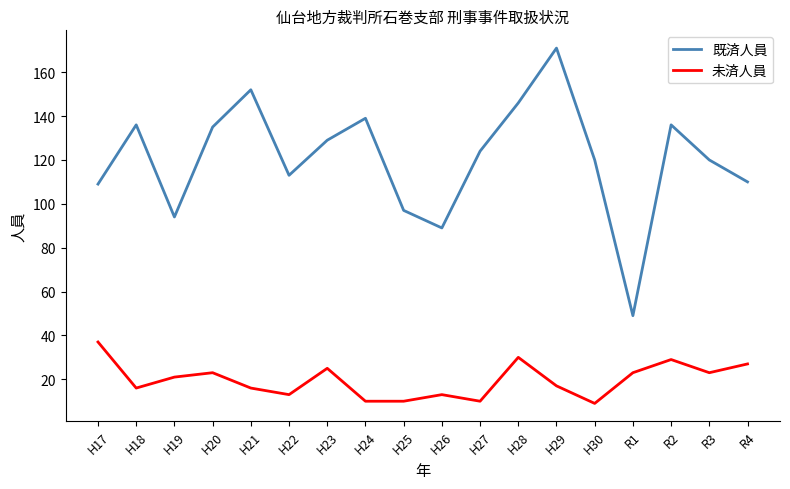

Which category has the highest value across all series?

H29